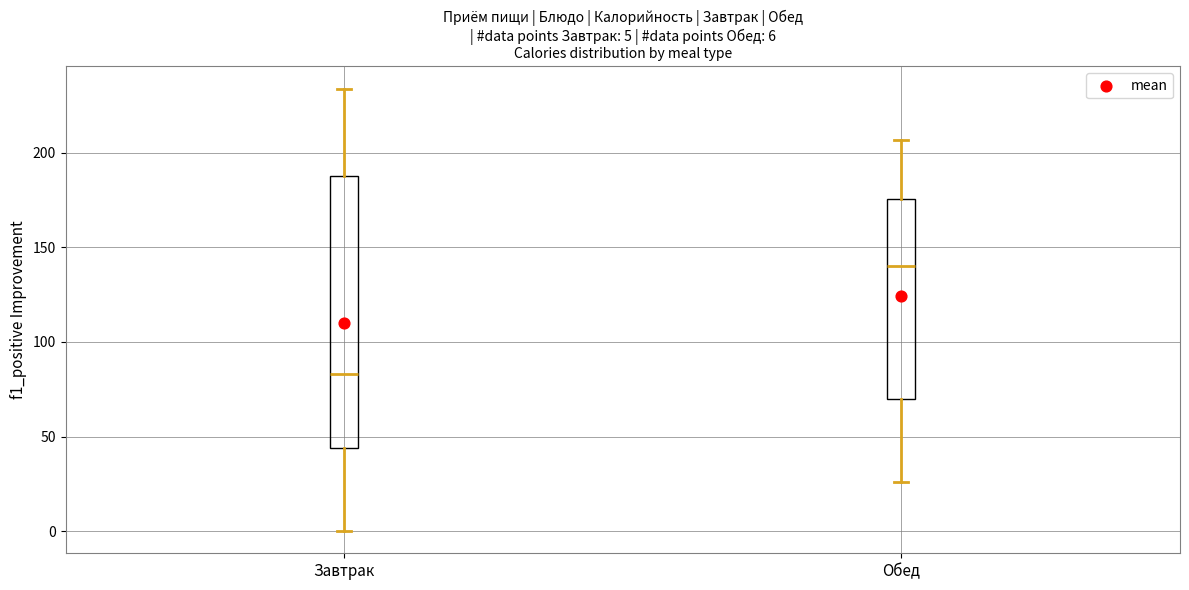

Which box's median line is the lowest?

Завтрак